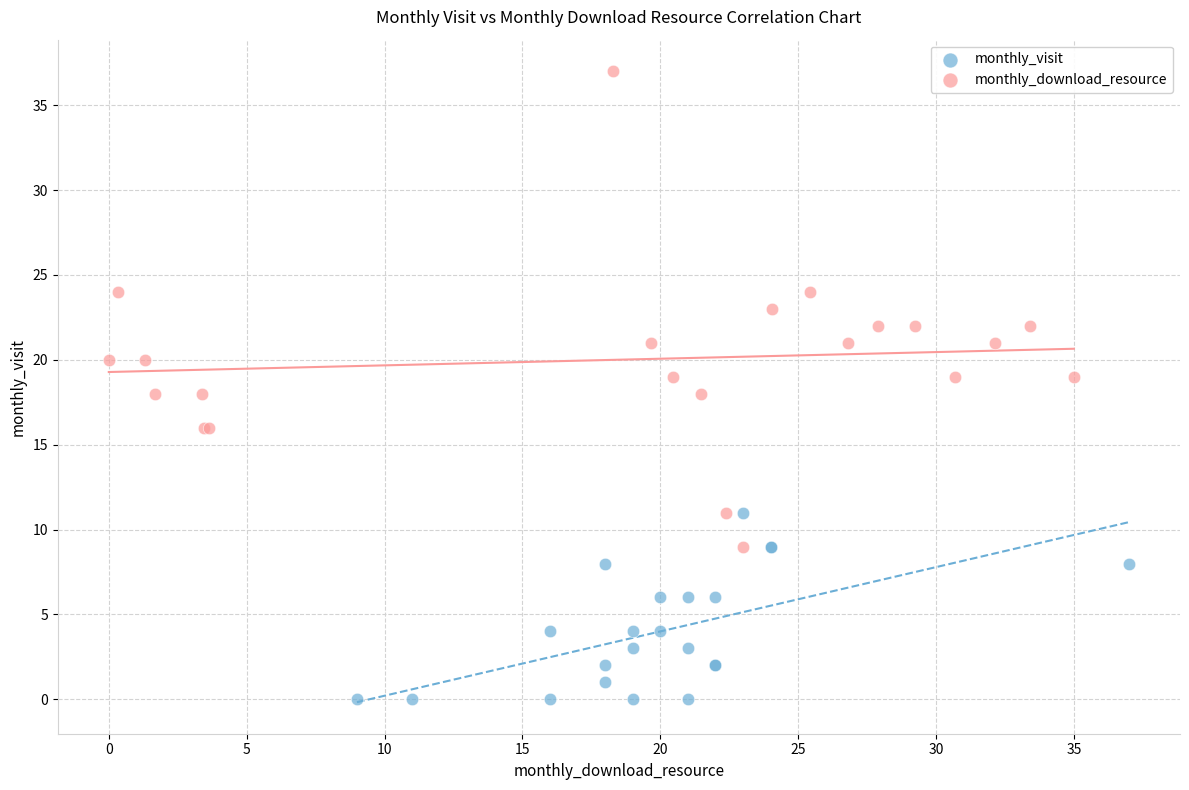

Which series reaches the maximum Y coordinate?

monthly_download_resource